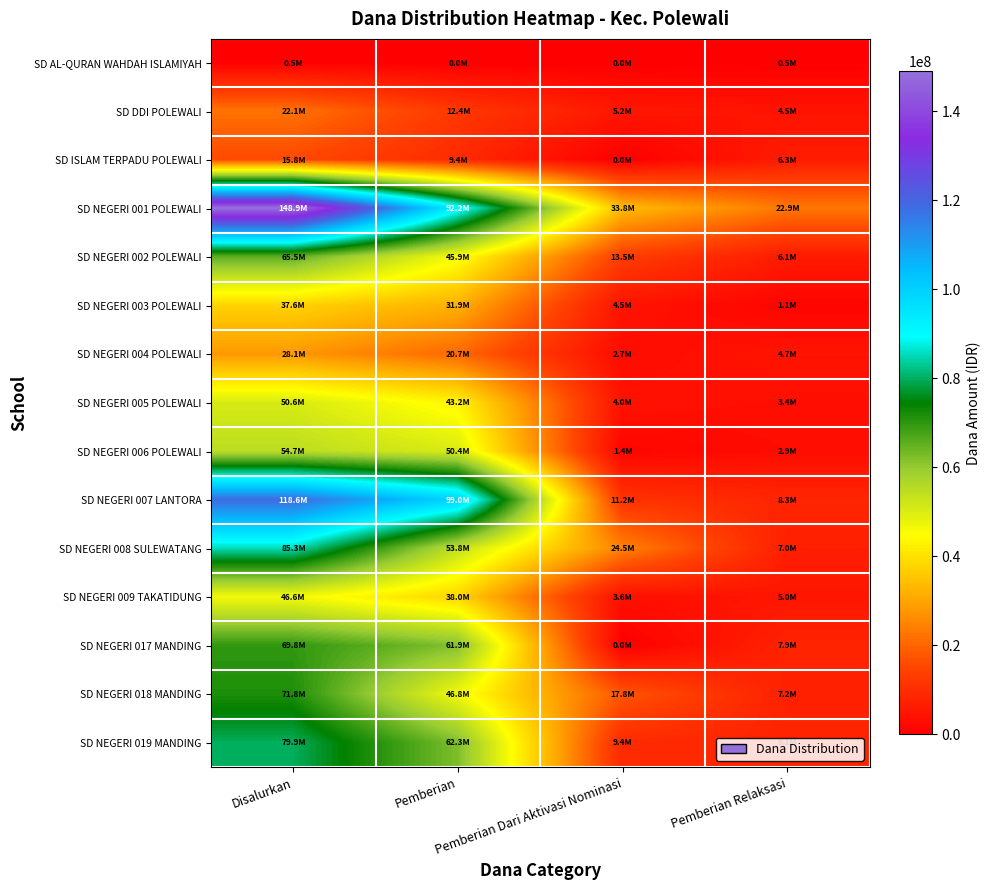

How many categories are shown in the chart?

4